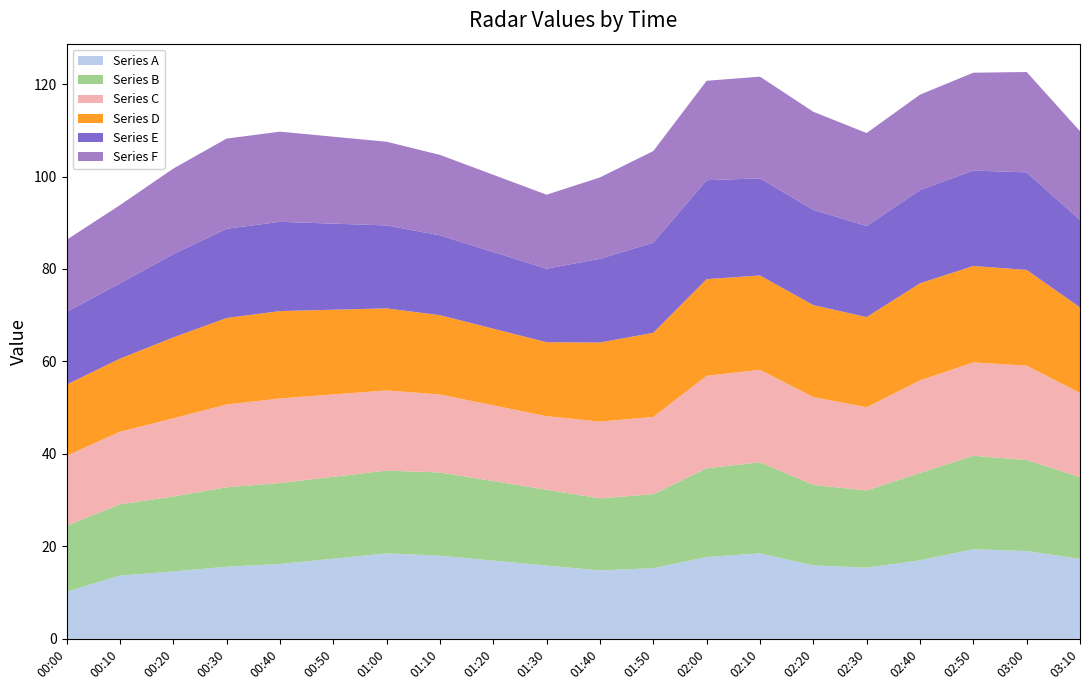

What is the highest value of the Series A series?

19.4